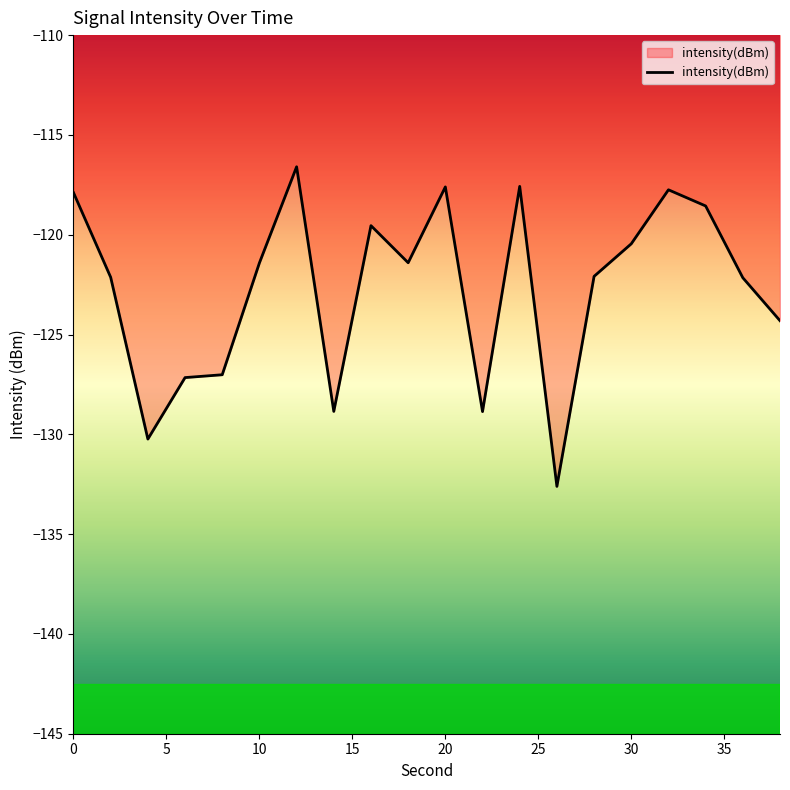

What is the difference between the maximum and minimum values?

16.0